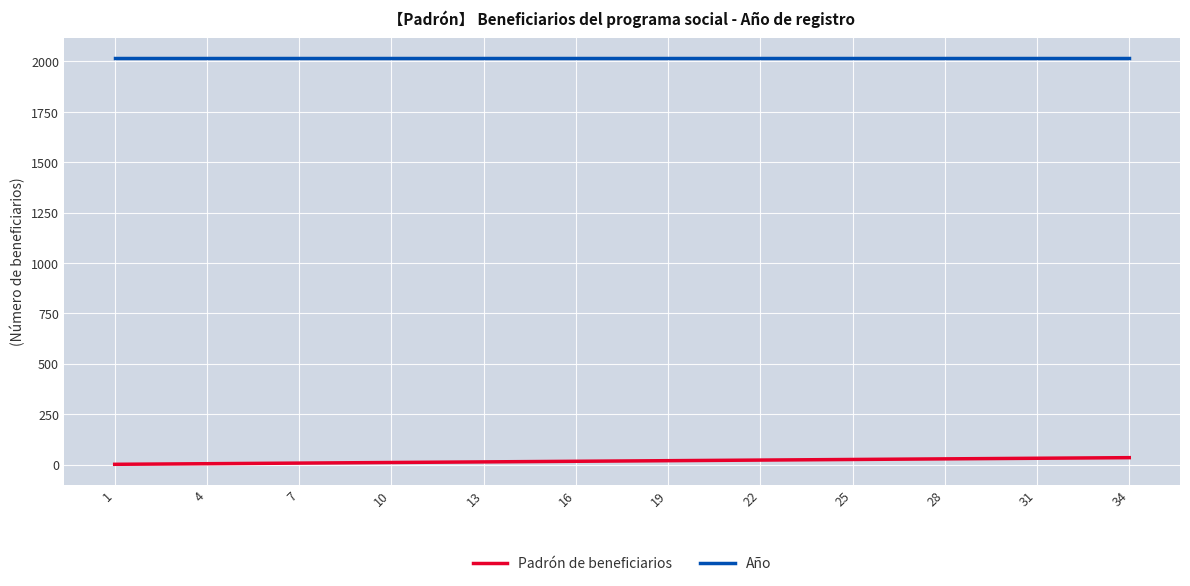

What is the difference between the second highest and minimum values in the Padrón de beneficiarios series?

32.9